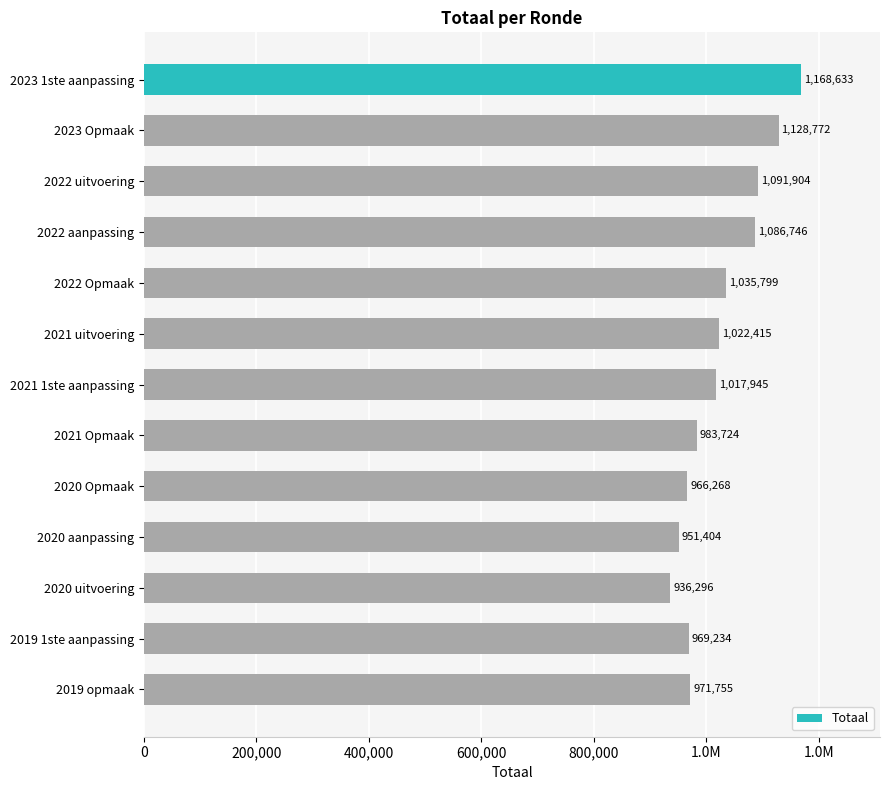

Are the bars grouped side by side (vs. stacked)?

No